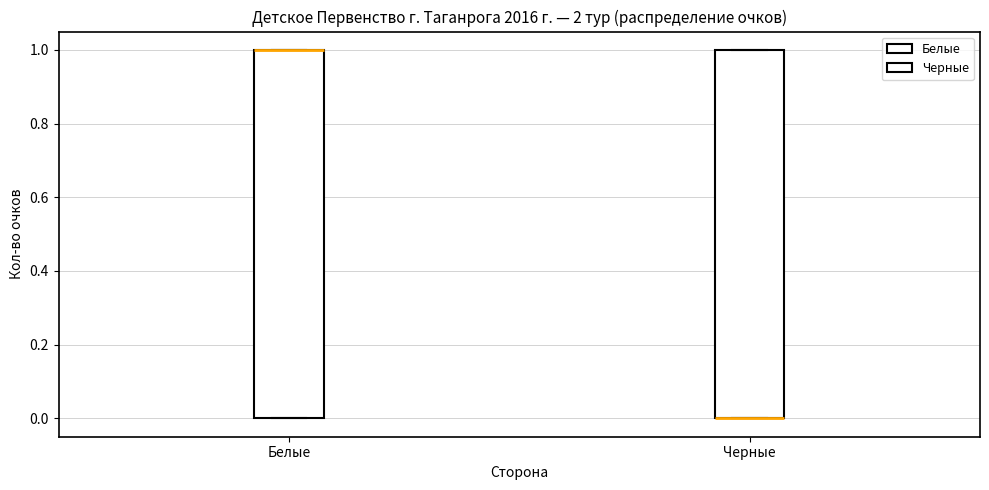

Reading left to right, read every box against the y-axis: the position of its median line, the range the box covers, and the ends of its whiskers. The values are not printed on the chart, so give them approximately, as read against the axis.

Белые: median 1 (drawn on the box's upper edge), box 0 to 1, whiskers 0 to 1
Черные: median 0 (drawn on the box's lower edge), box 0 to 1, whiskers 0 to 1